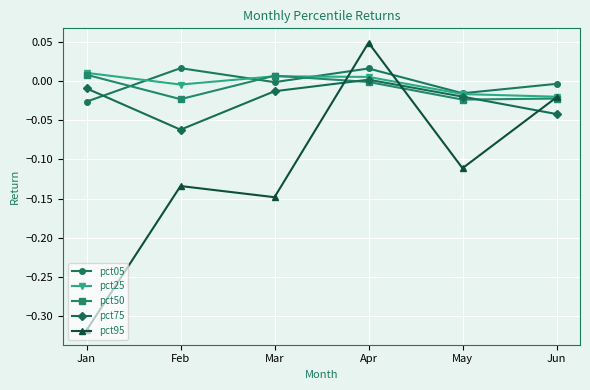

At how many categories does at least one series exceed 0?

4